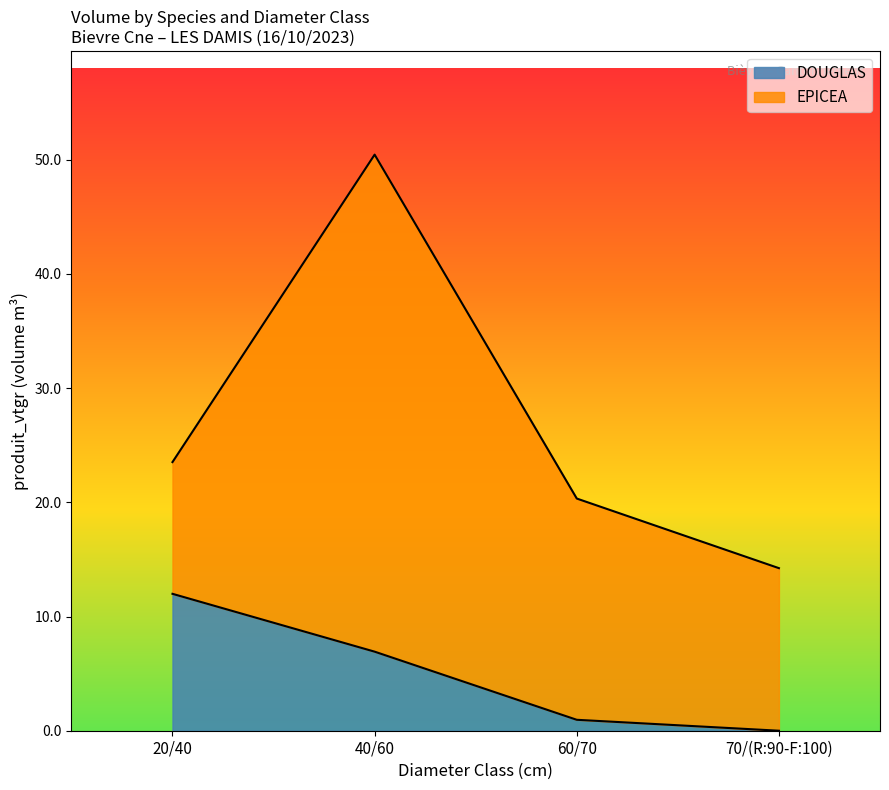

The DOUGLAS series shows 11.1 at 40/60. True or false?

False